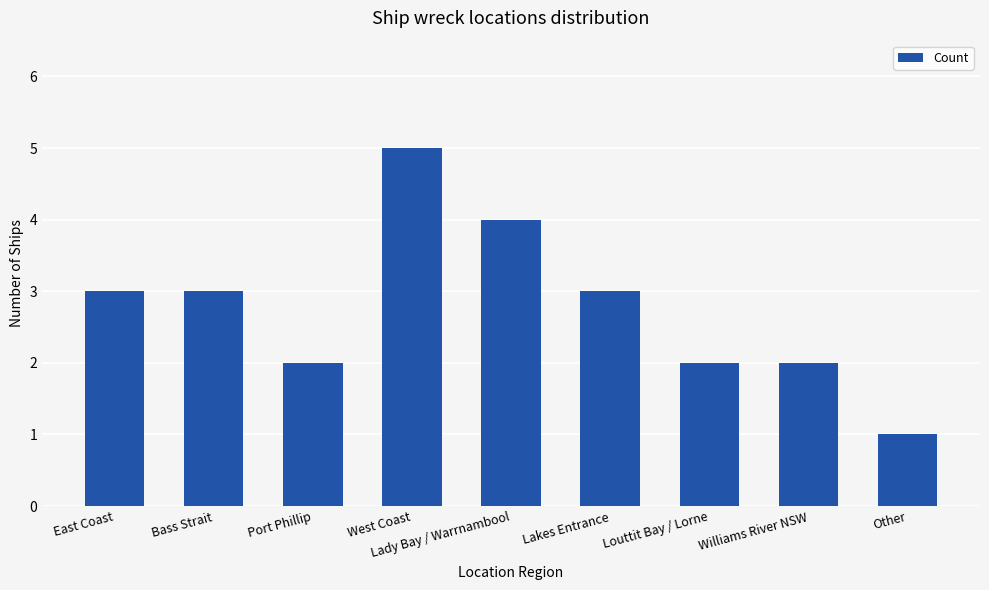

What position from the left is Lakes Entrance?

6